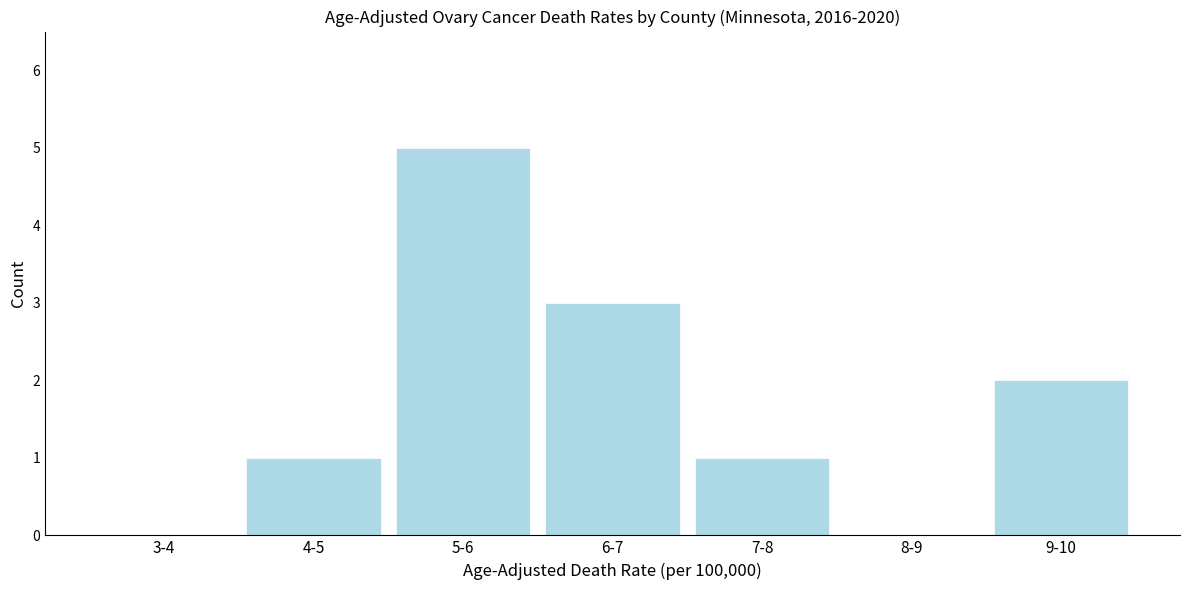

Reading left to right, what are all the values shown in this chart?

3-4=0	4-5=1	5-6=5	6-7=3	7-8=1	8-9=0	9-10=2